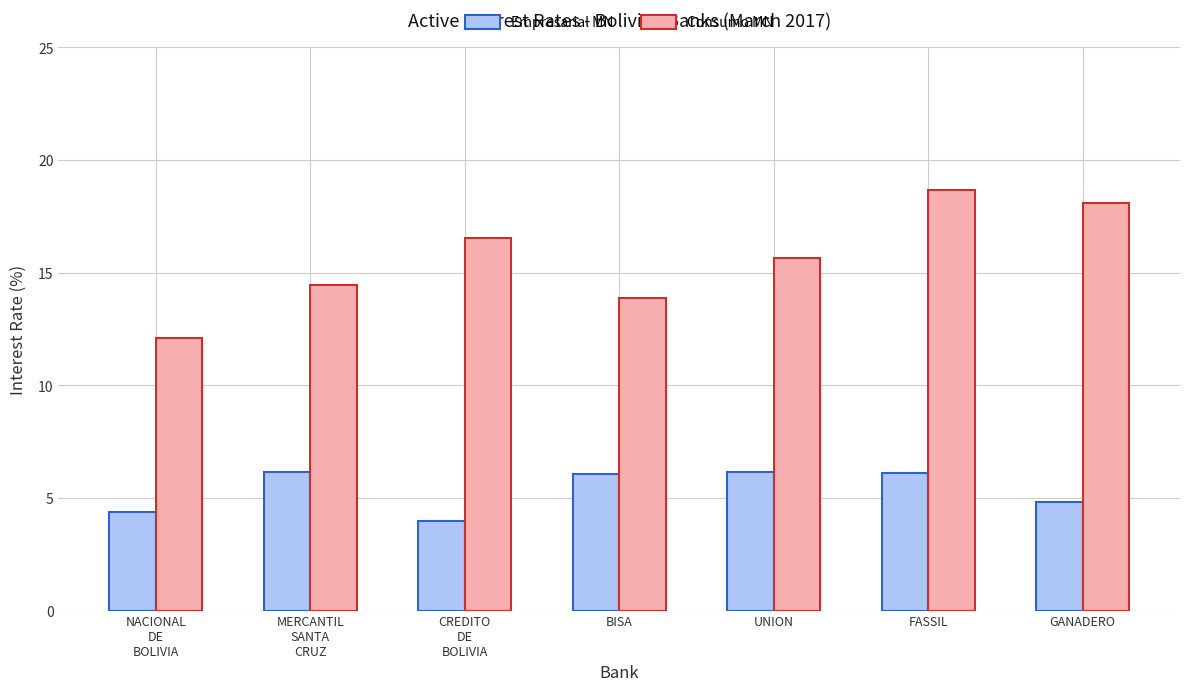

What is the label of the 3rd bar from the left?

CREDITO
DE
BOLIVIA